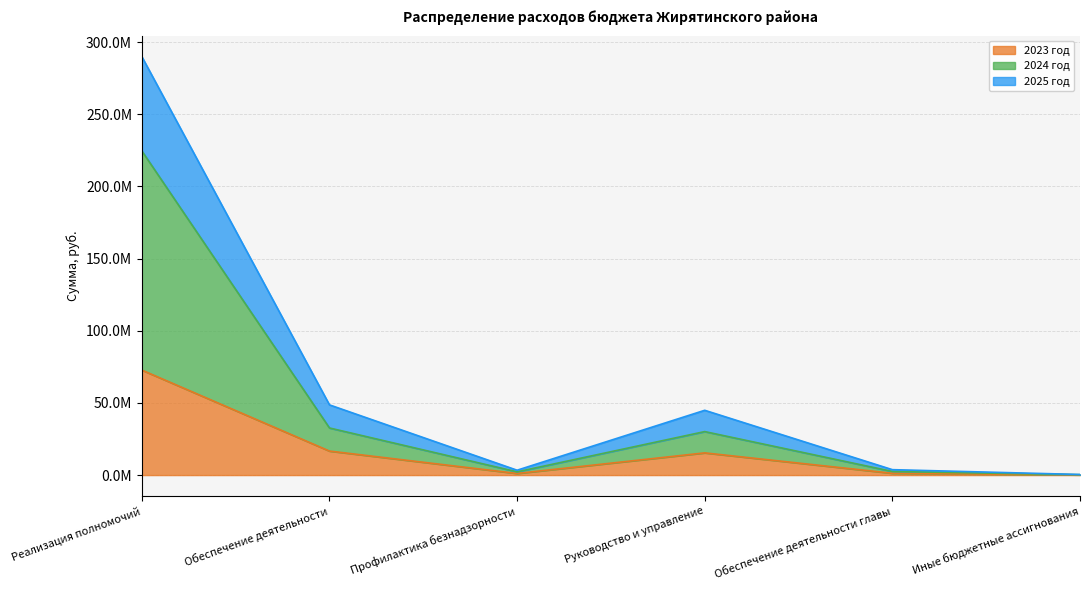

What is the label of the 3rd point from the left?

Профилактика безнадзорности